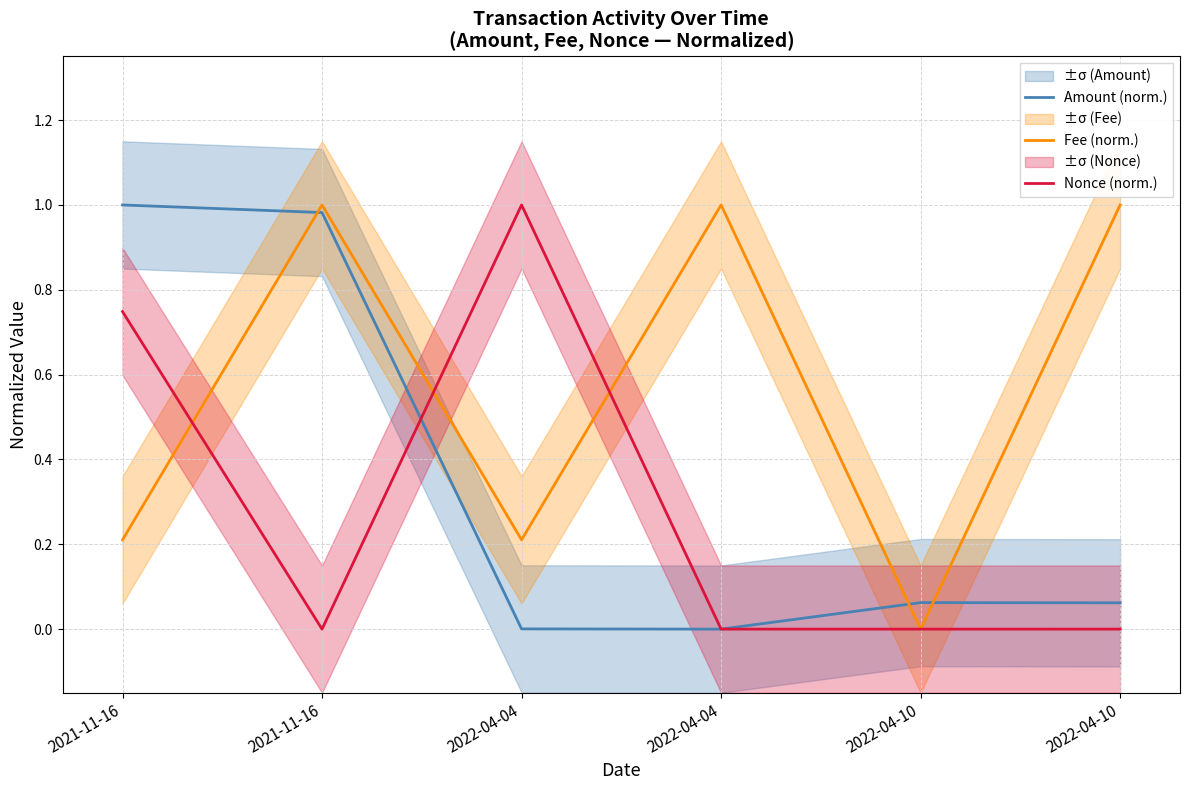

At which category is the sum across all series the highest?

2021-11-16